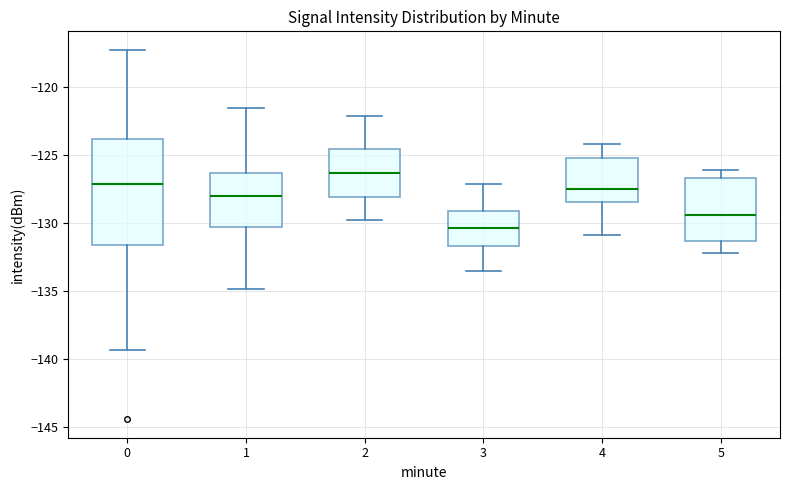

Which box's median line is the highest?

2